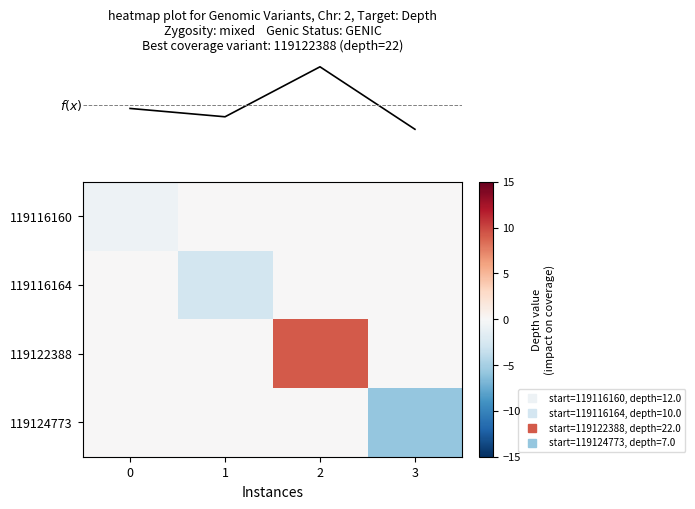

At which category does the chart reach its peak across all series?

2